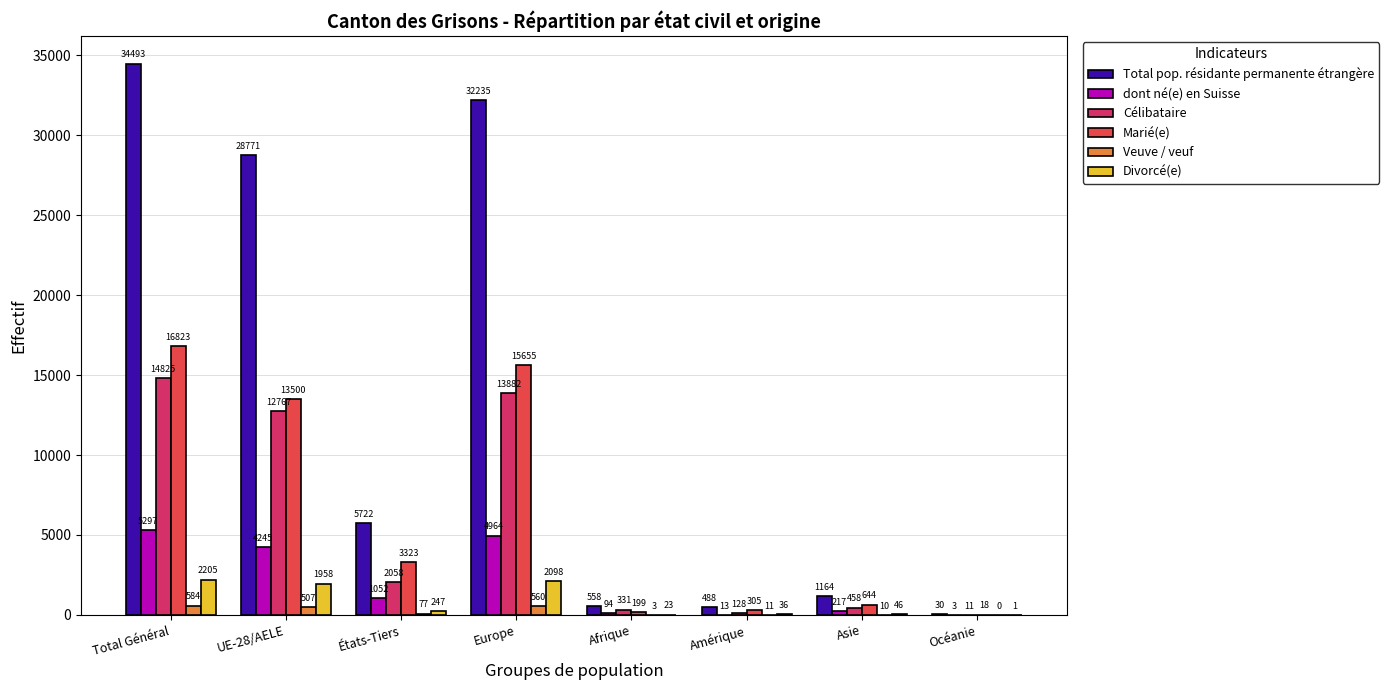

At which label does Total pop. résidante permanente étrangère first exceed 5722?

Total Général